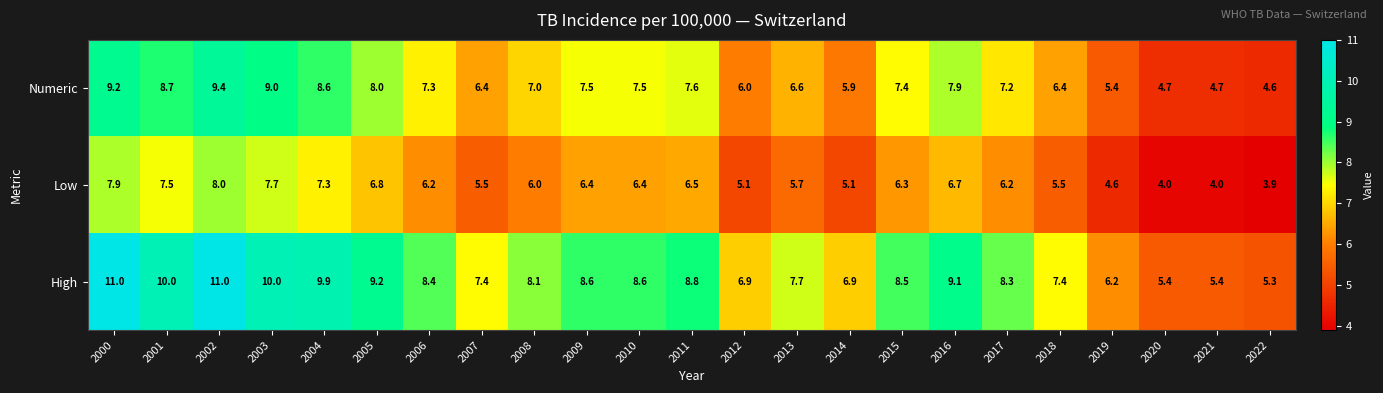

At which label does High first exceed 8?

2000